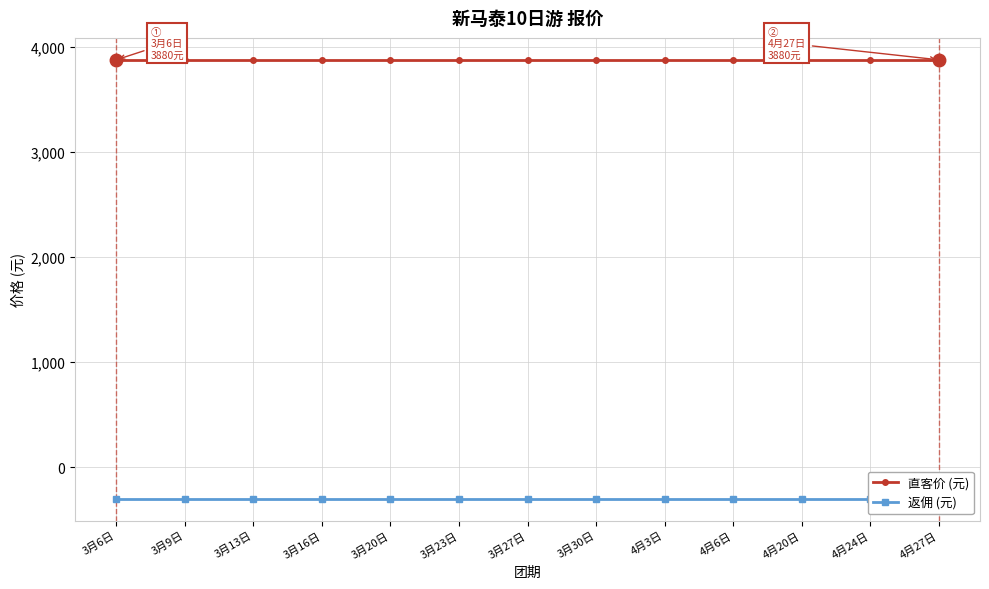

Reading left to right, list all the values displayed in this chart.

直客价 (元): 3880	3880	3880	3880	3880	3880	3880	3880	3880	3880	3880	3880	3880
返佣 (元): -300	-300	-300	-300	-300	-300	-300	-300	-300	-300	-300	-300	-300